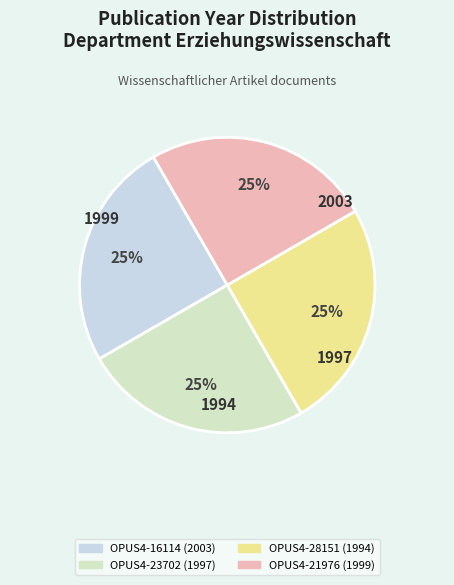

Count the number of slices in the pie.

4